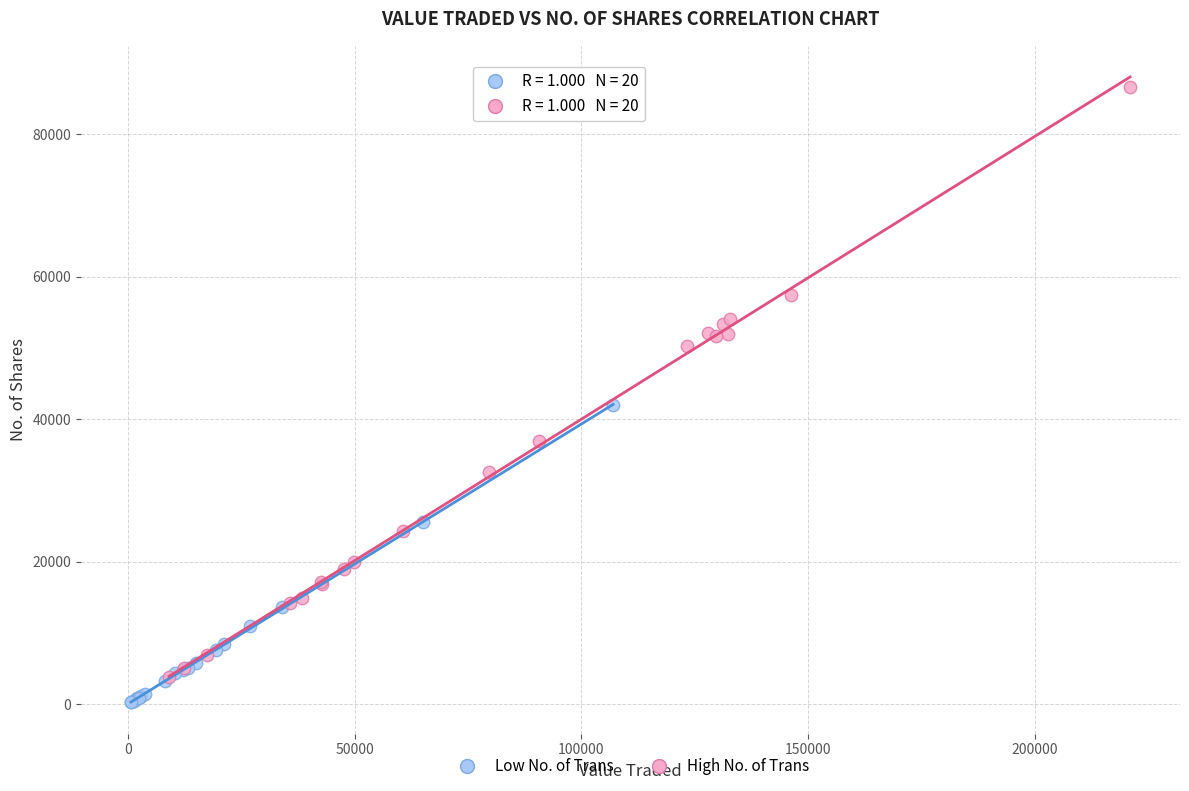

Which series contains the highest Y value?

High No. of Trans